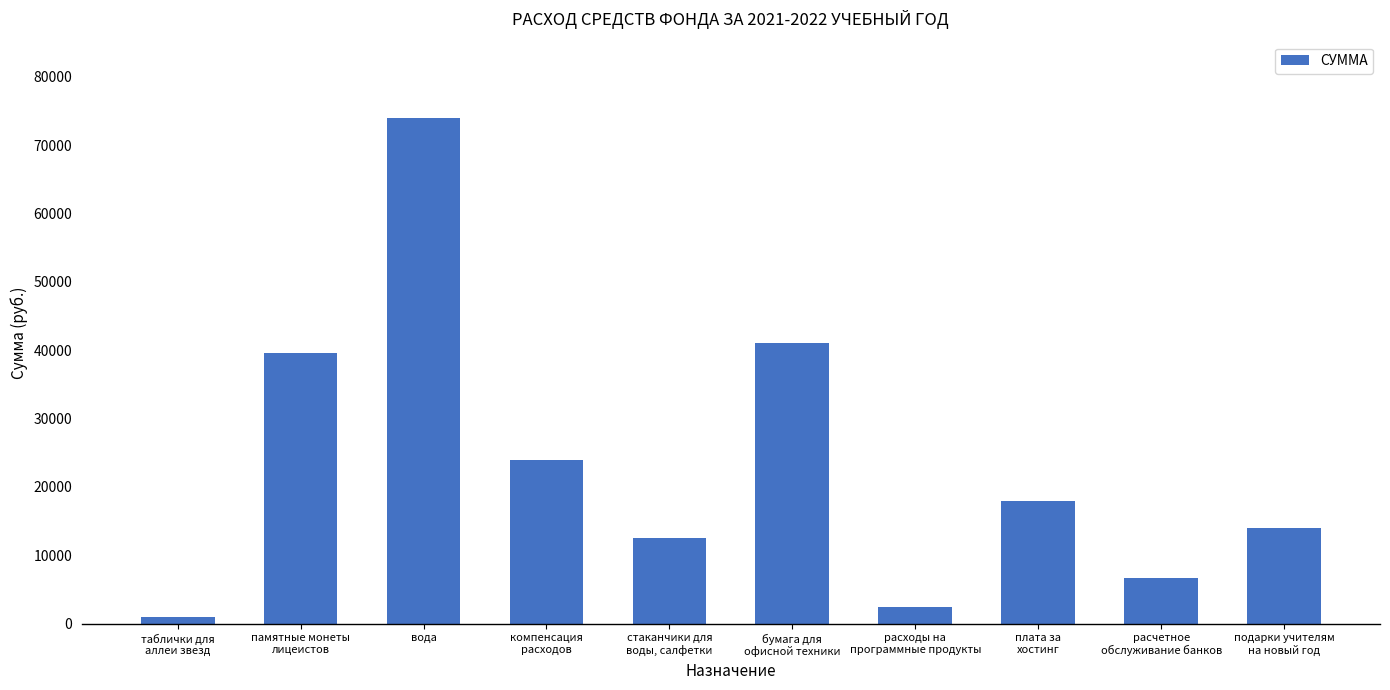

The chart shows a value of 39627.1 at памятные монеты
лицеистов. True or false?

True